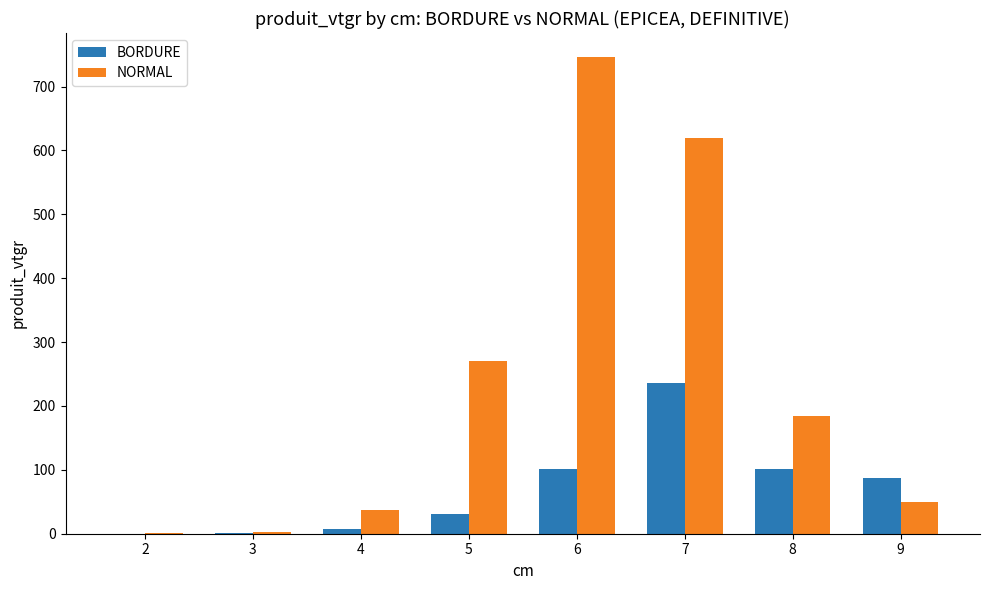

What is the greatest value displayed?

746.6